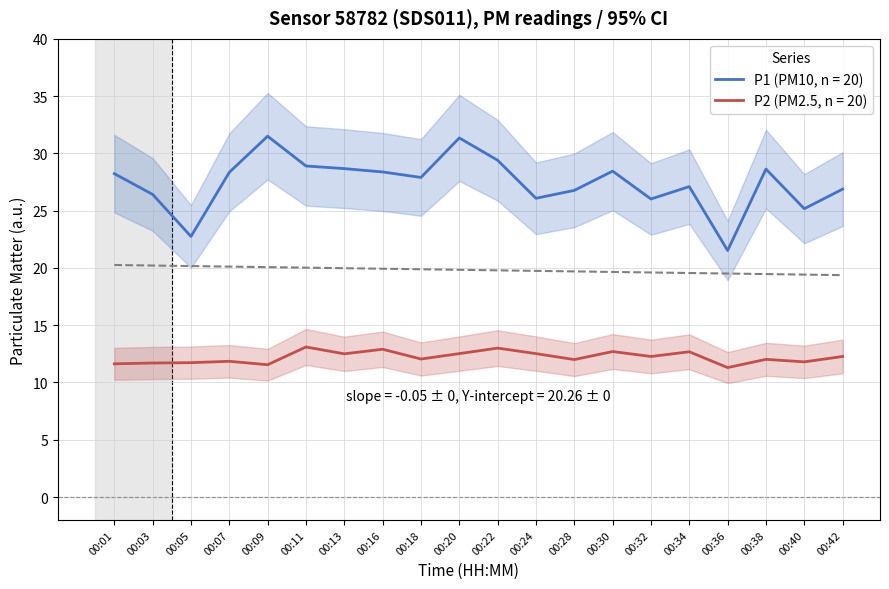

What is the value of the P2 point at the 15th from the left?

12.3